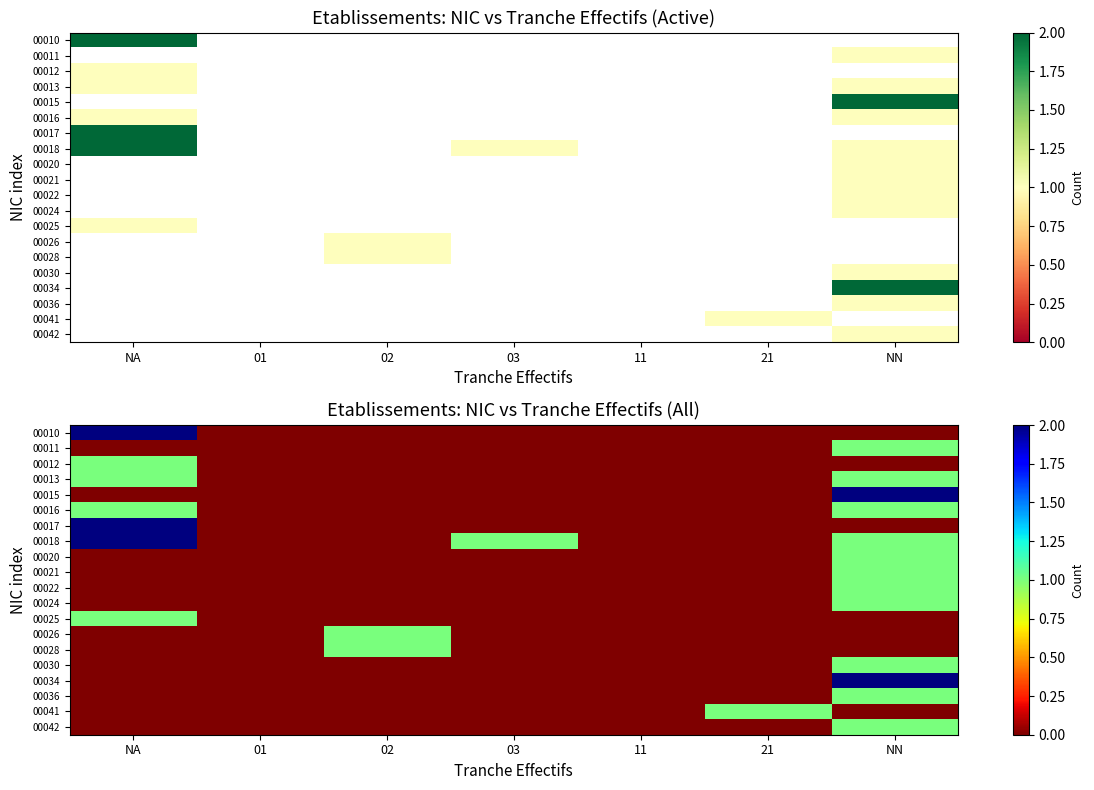

The value of 00017 at 02 is 1. True or false?

False